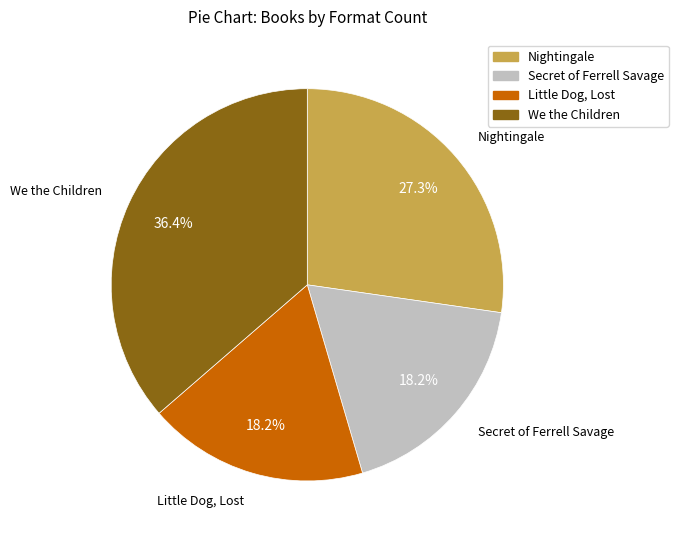

Combined, do Nightingale and Secret of Ferrell Savage account for over 50%?

No